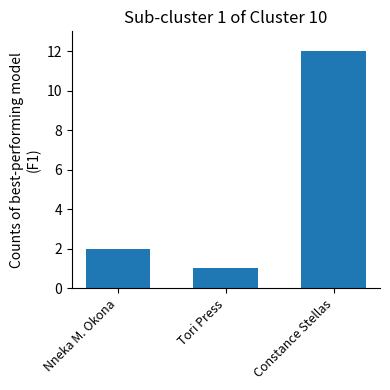

Is it true that the value at Tori Press is 1?

True